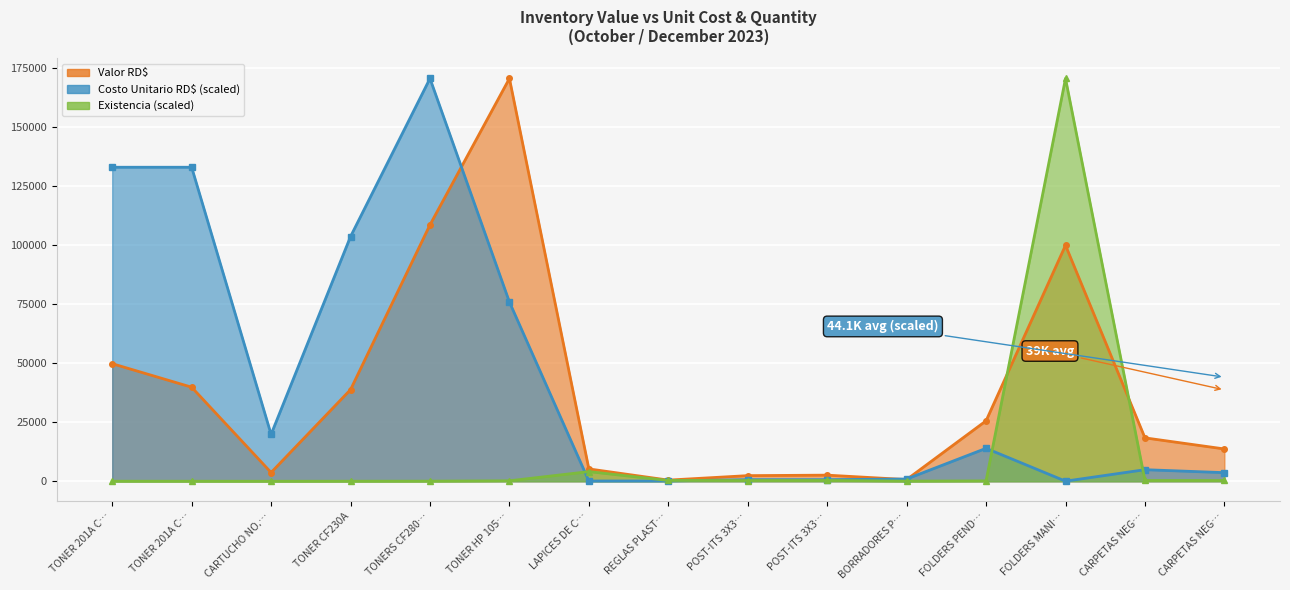

Read the Existencia value at TONER CF230A.

34.1